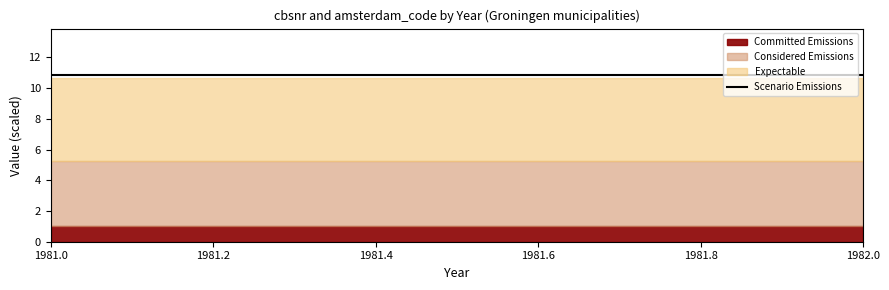

What is the value of the Committed Emissions point at the 5th from the left?

1